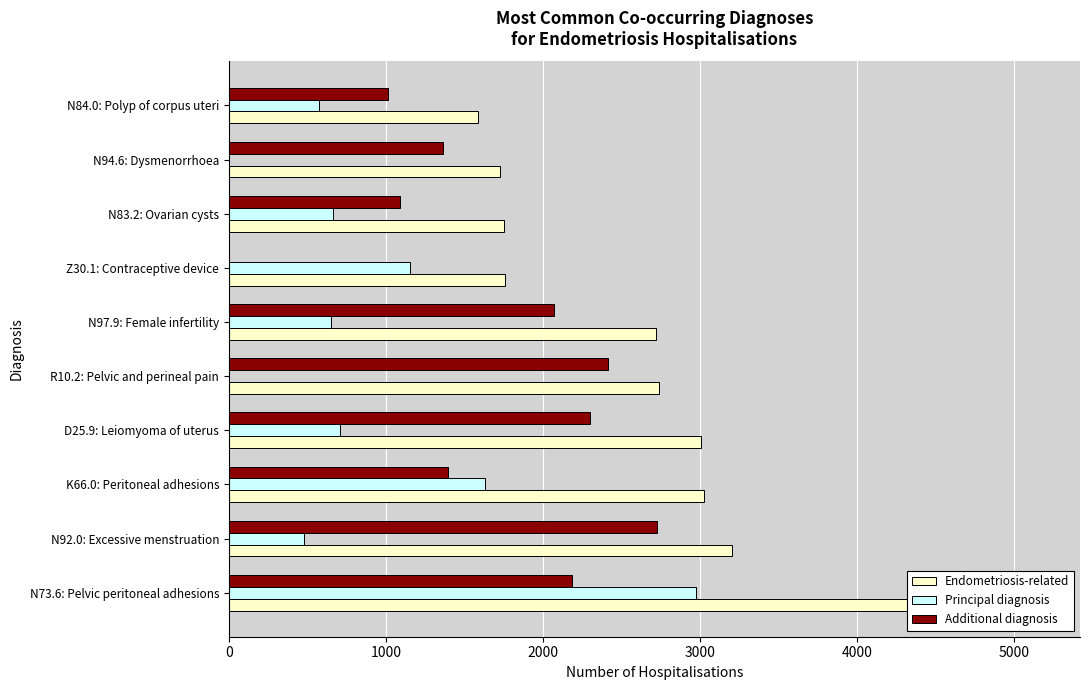

What is the spread (max minus min) of values at K66.0: Peritoneal adhesions?

1631